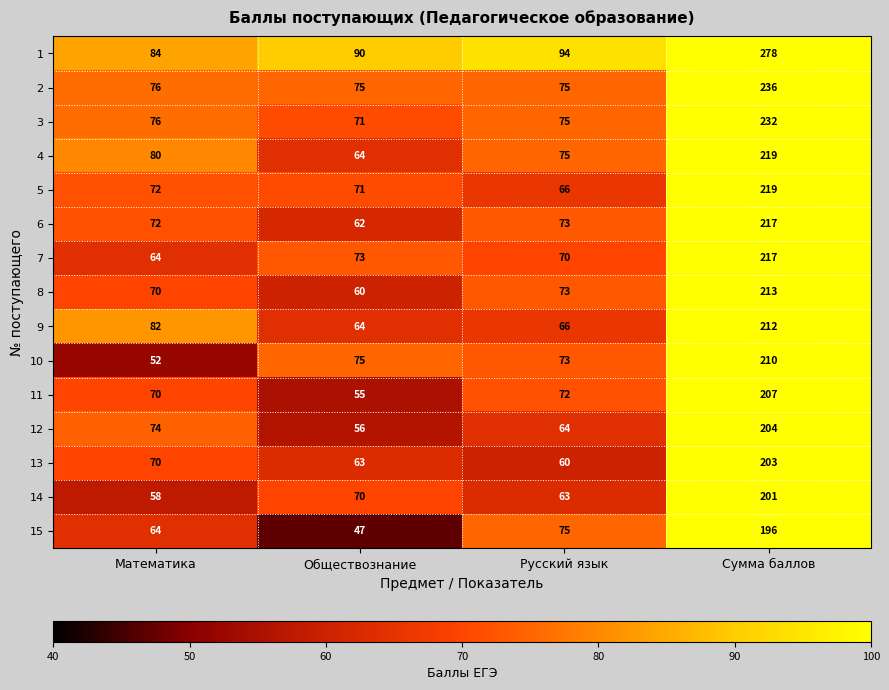

Which series has the widest spread of values?

1